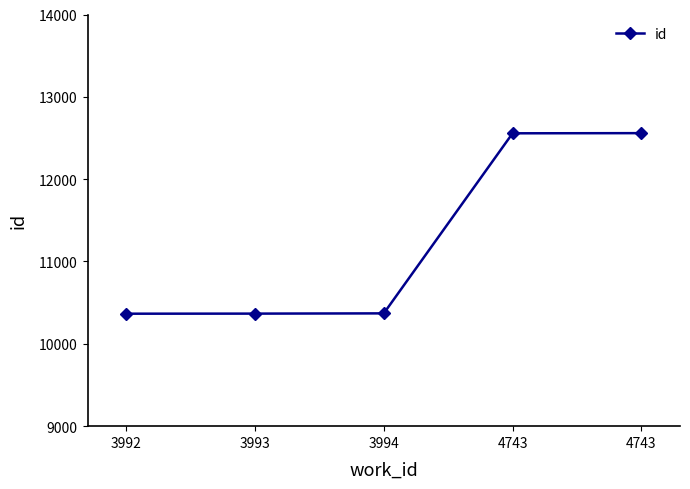

Count the number of data series in this chart.

1